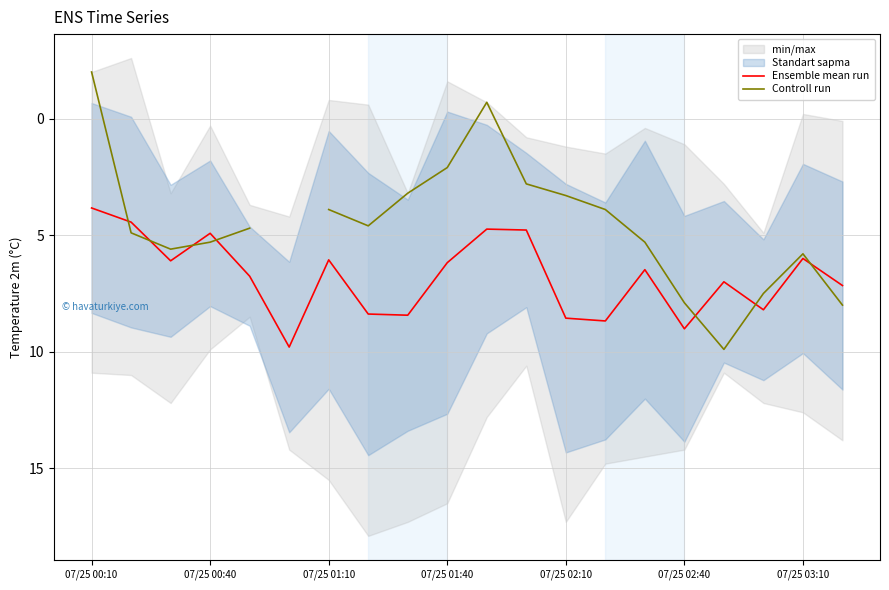

What is the minimum value for Ensemble mean run?

3.8